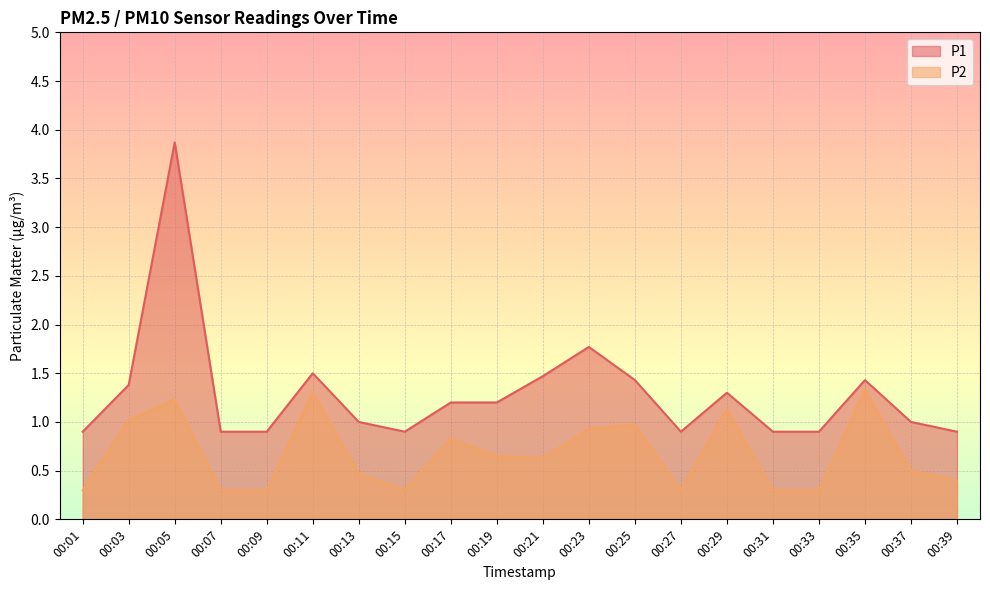

The P1 series shows 0.9 at 00:31. True or false?

True